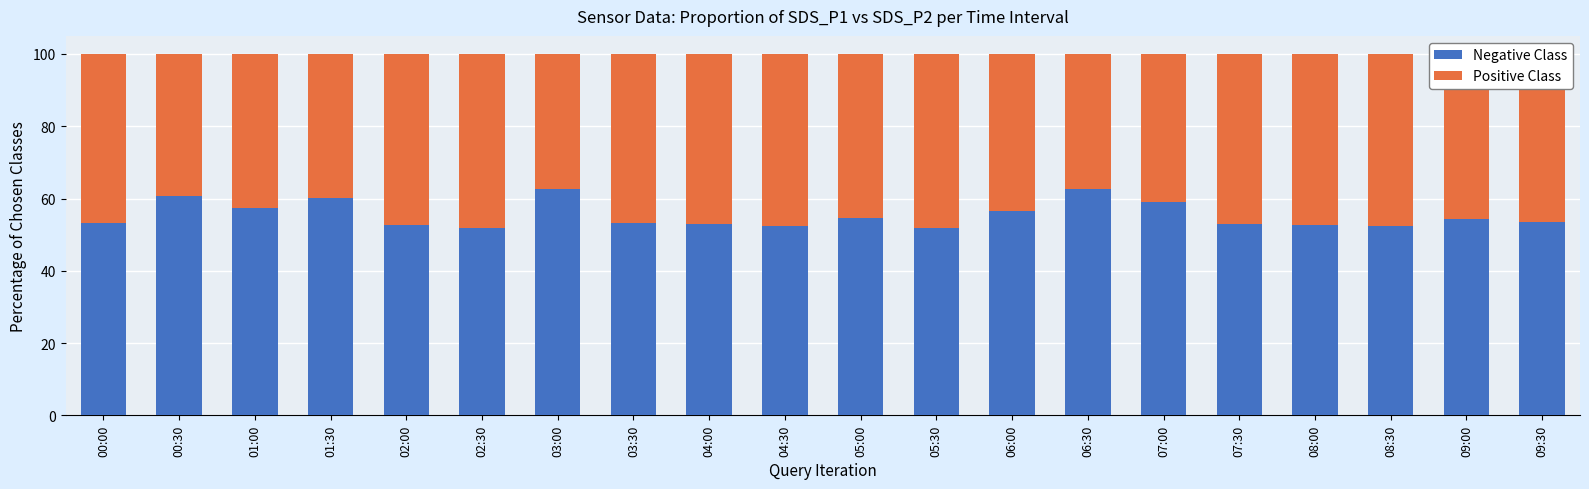

What is the average value of the Negative Class series?

55.4